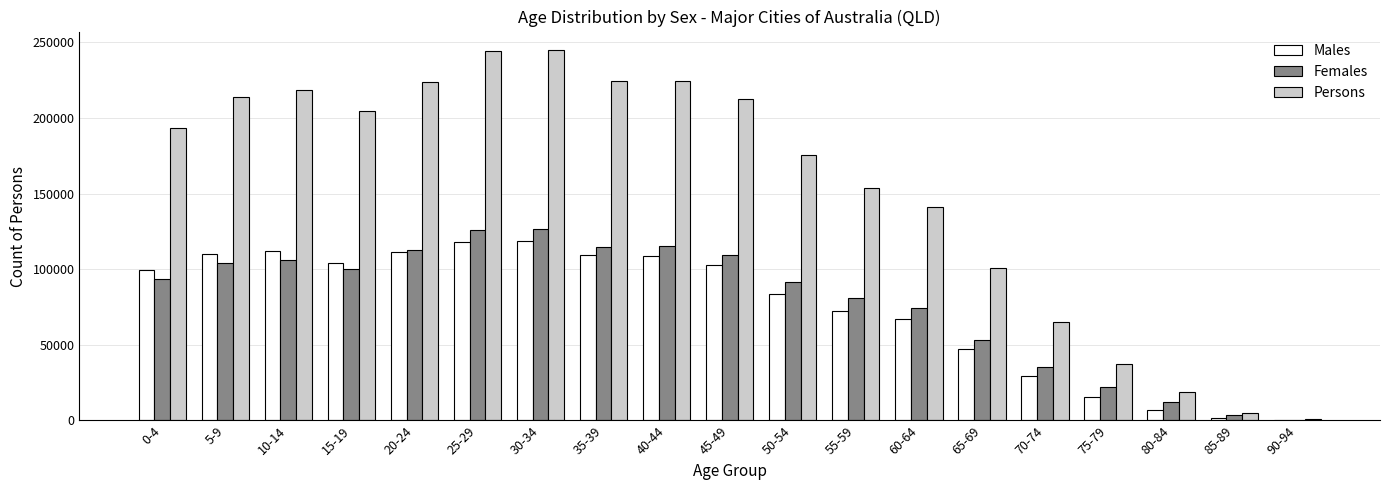

Which series changed the most between 60-64 and 70-74?

Persons